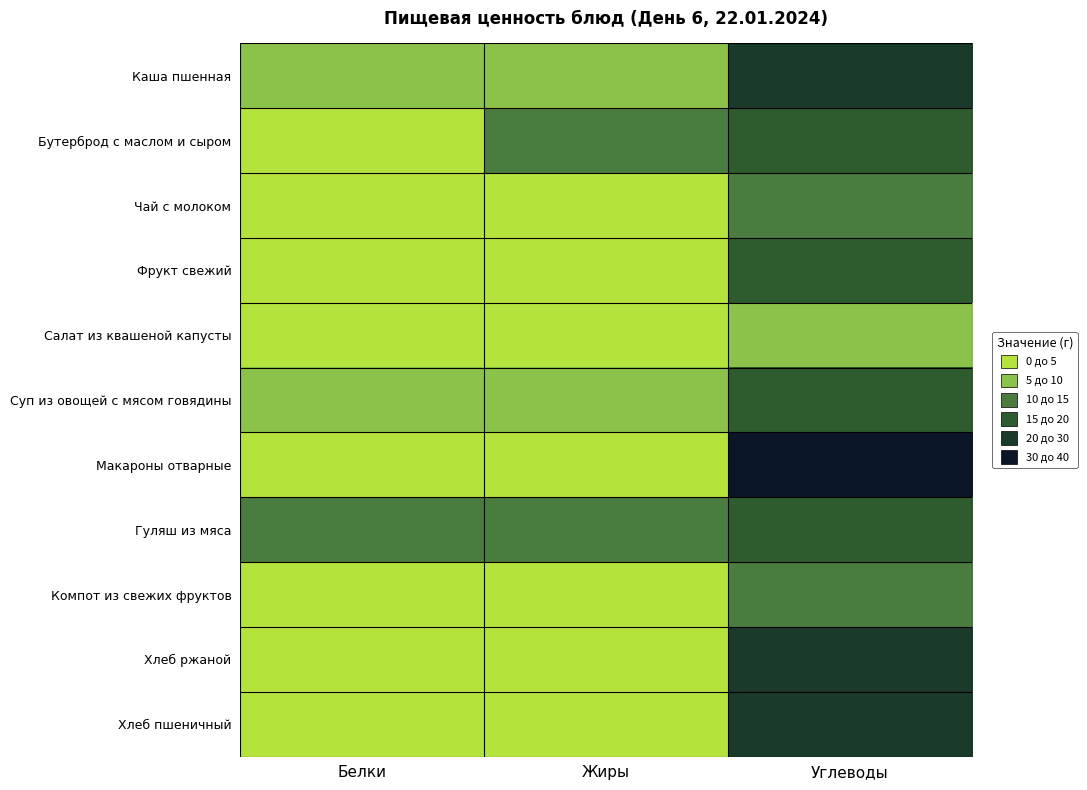

How many data points does each series have?

3